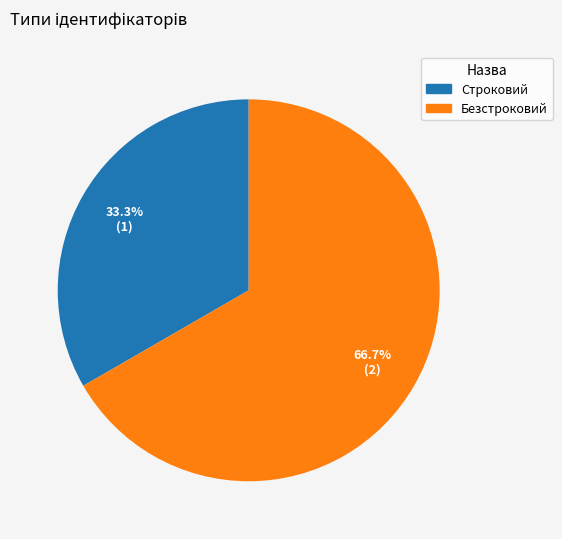

To the nearest percent, what is the difference between the Безстроковий and Строковий slice percentages?

33%